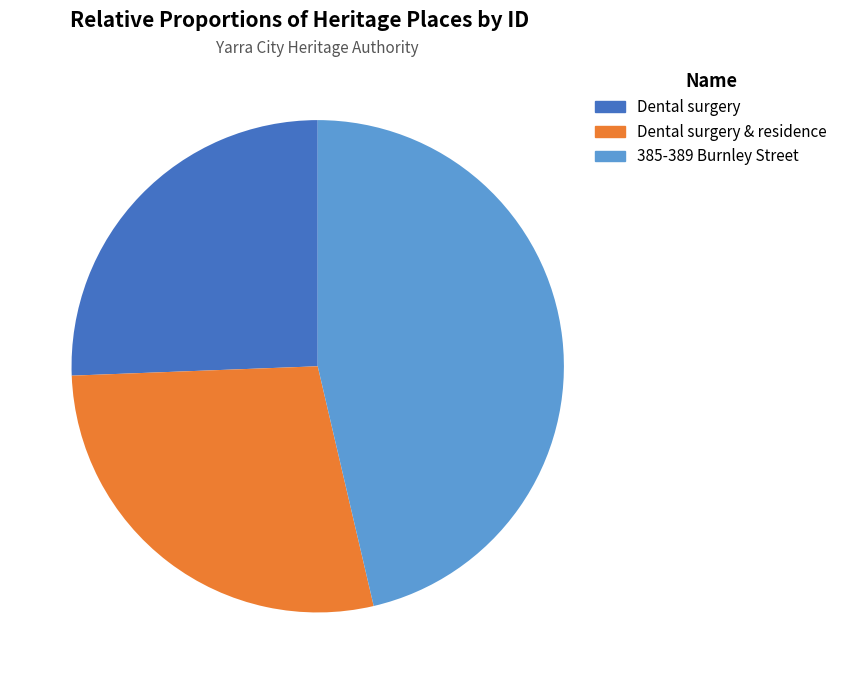

Is there a majority slice in this chart?

No